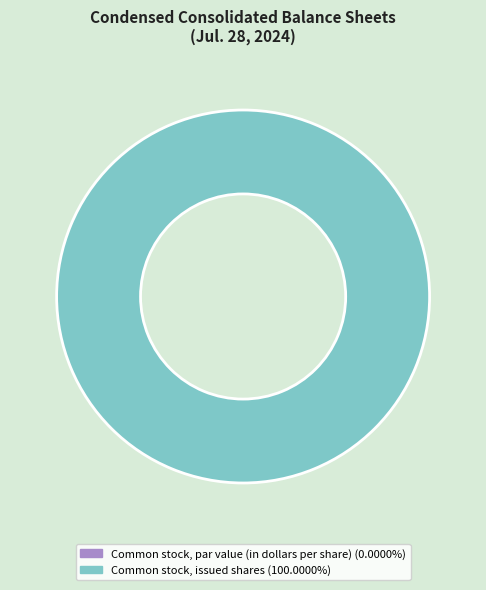

What is the change in value from Common stock, par value (in dollars per share) to Common stock, issued shares?

+536431203